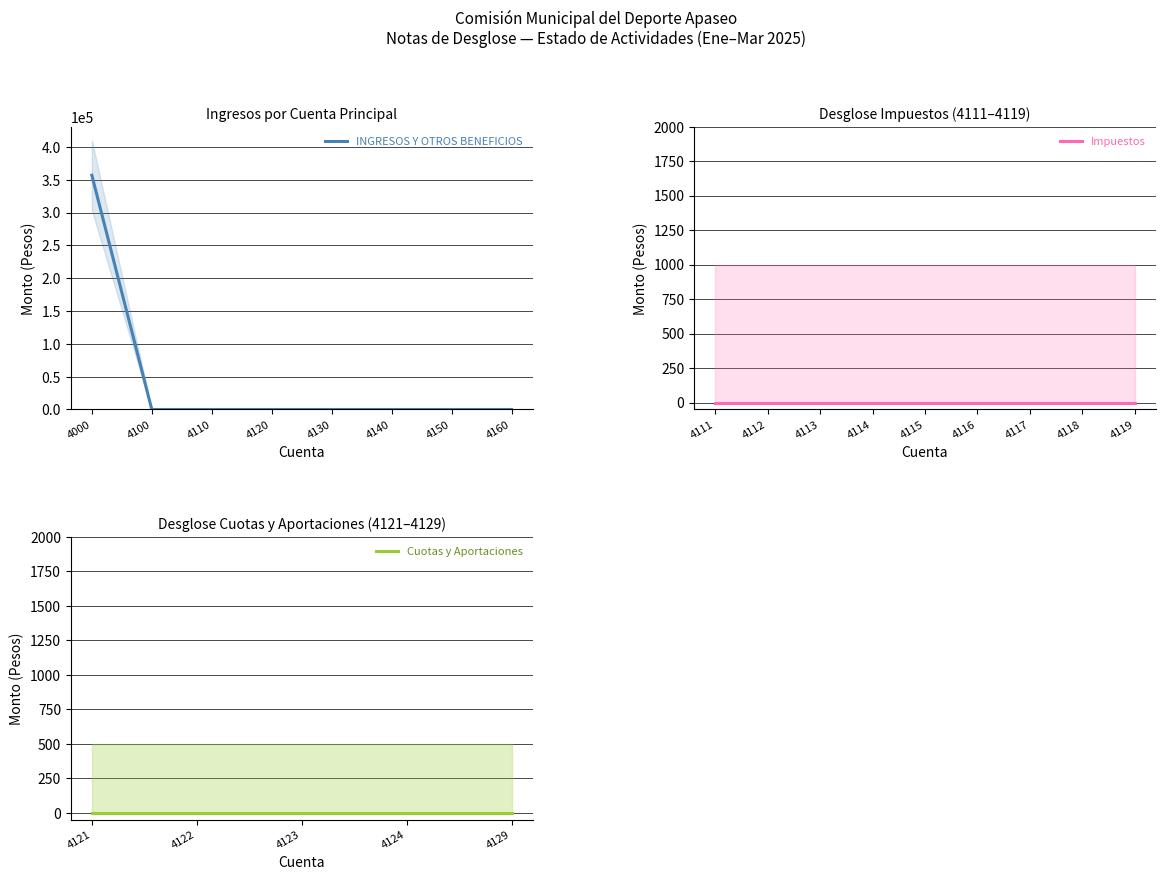

What is the label of the 6th point from the left?

4140